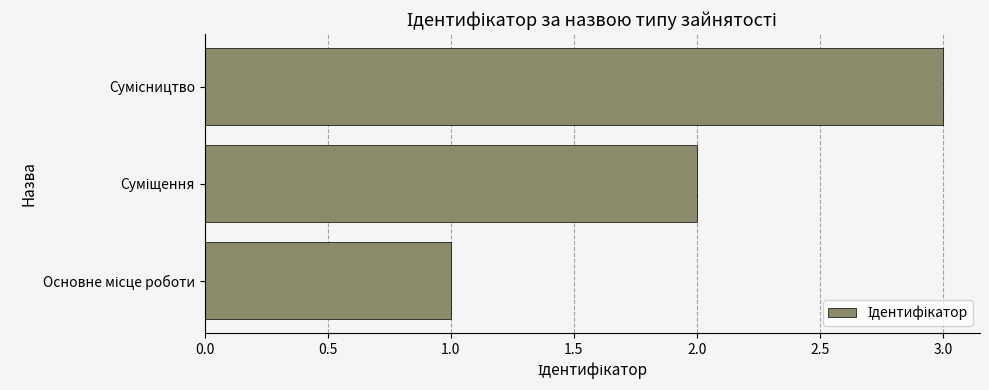

What is the sum of all values?

6